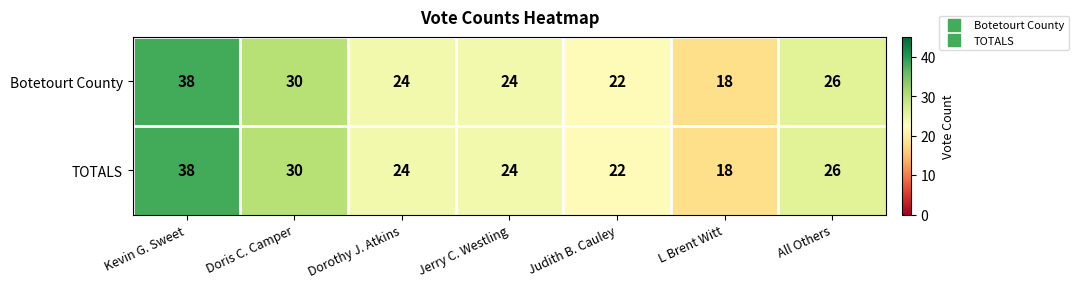

What is the approximate value of TOTALS at Kevin G. Sweet?

38